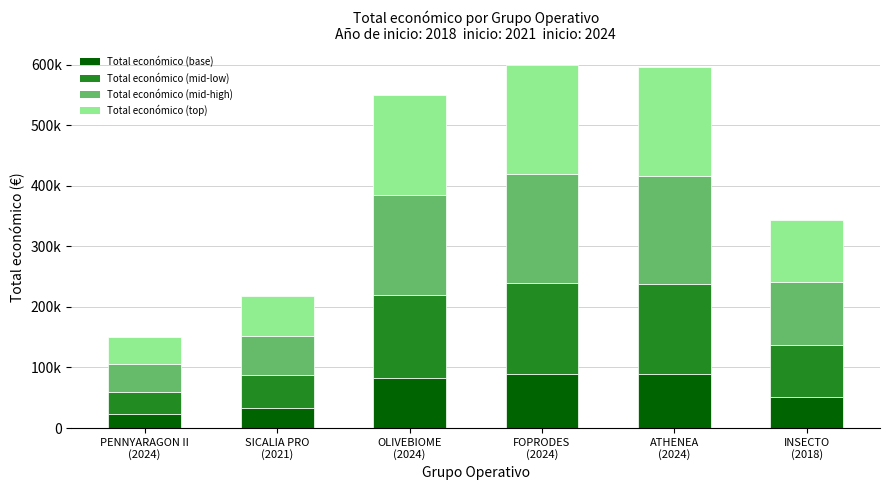

Does the chart contain any negative values?

No